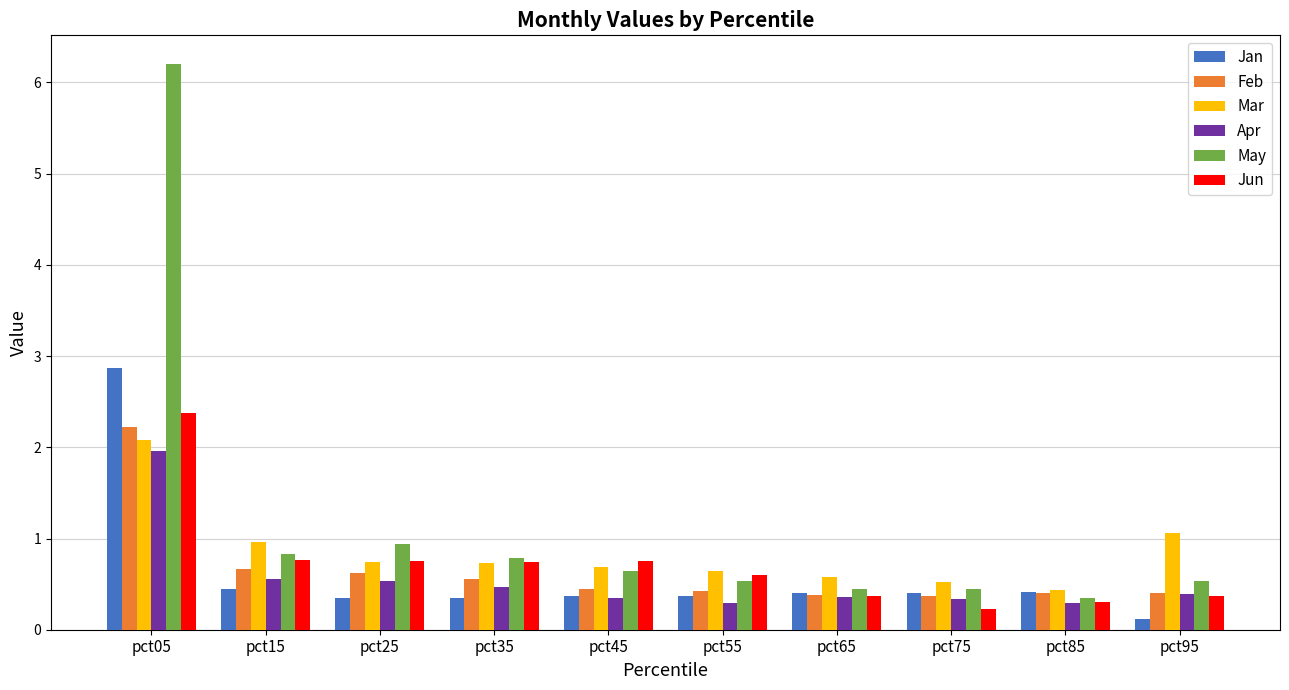

What is the sum of all May values?

11.7